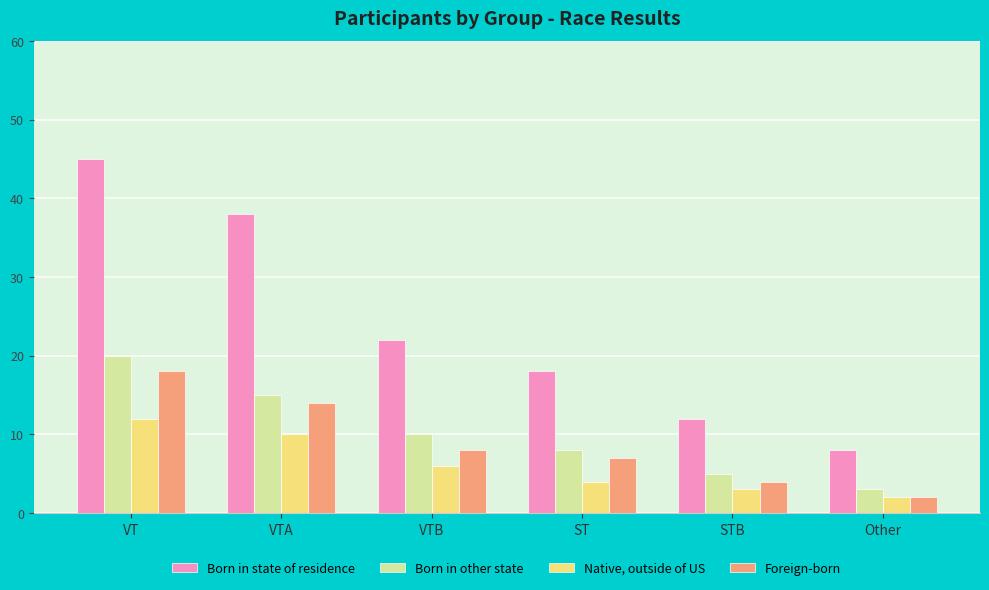

List the labels in order of Born in state of residence value, largest first.

VT, VTA, VTB, ST, STB, Other